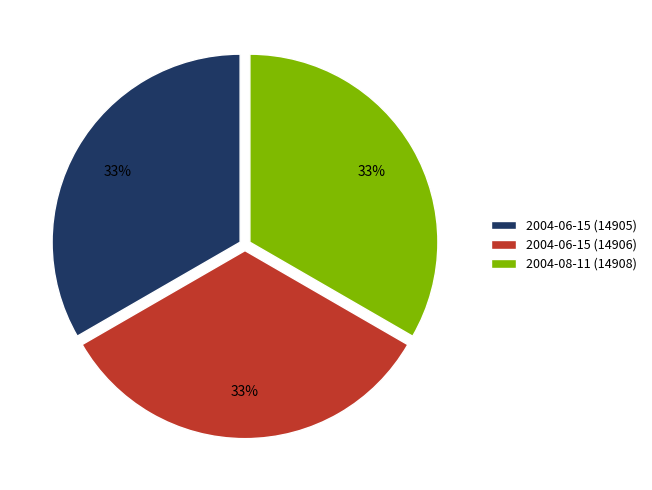

Do 2004-08-11 (14908) and 2004-06-15 (14906) together represent more than half of the pie?

Yes